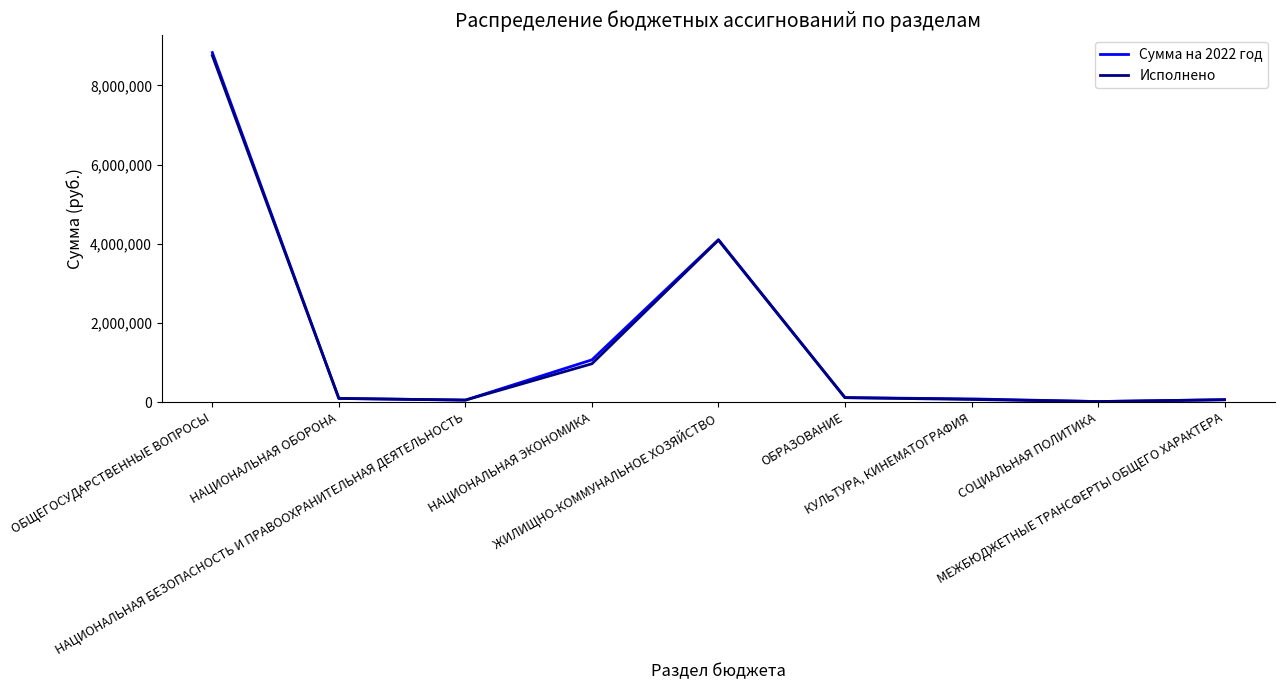

True or false: Исполнено has more than 2 interior local peaks.

False